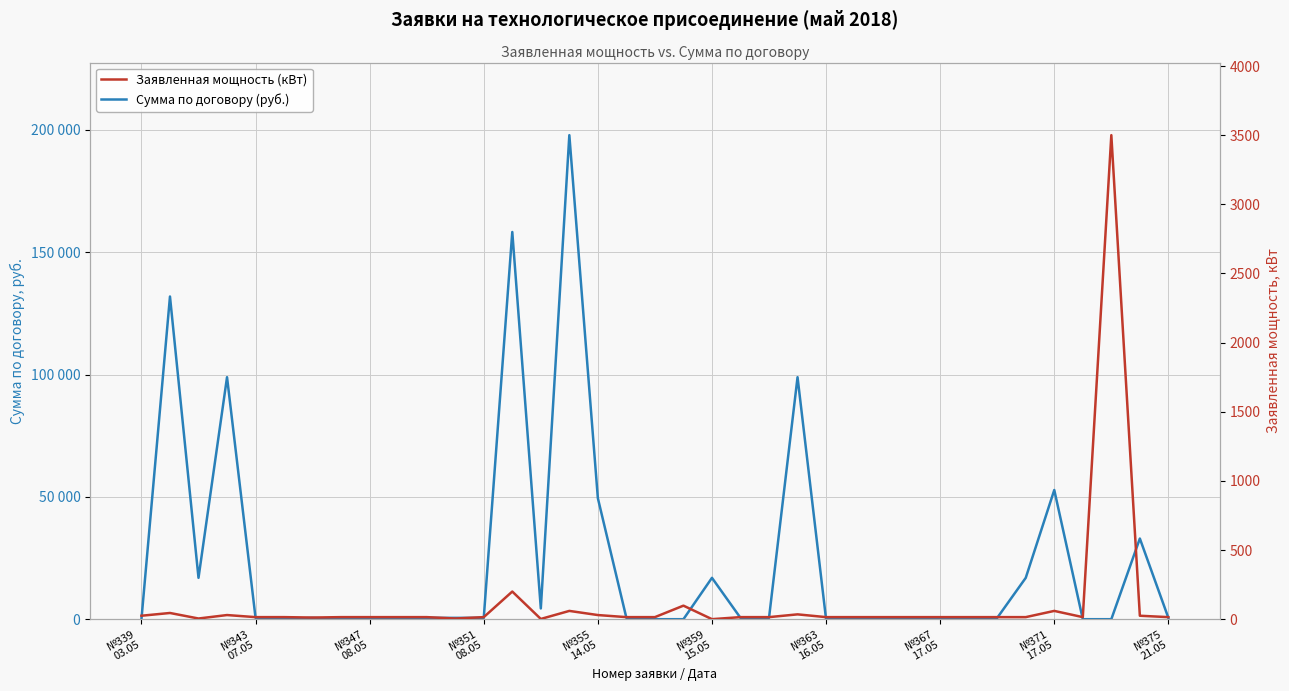

The Заявленная мощность (кВт) series shows 20.5 at 25. True or false?

False